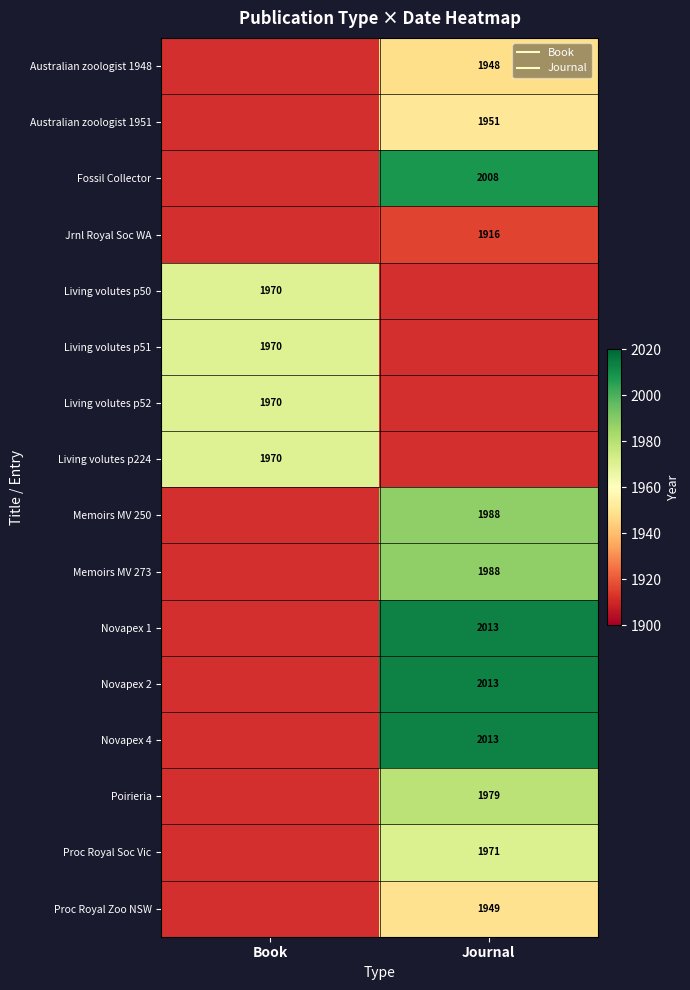

List the labels in order of Living volutes p50 value, smallest first.

Book, Journal